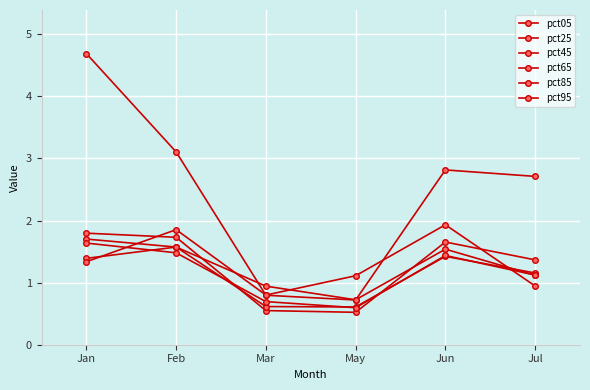

Count the number of categories in the chart.

6